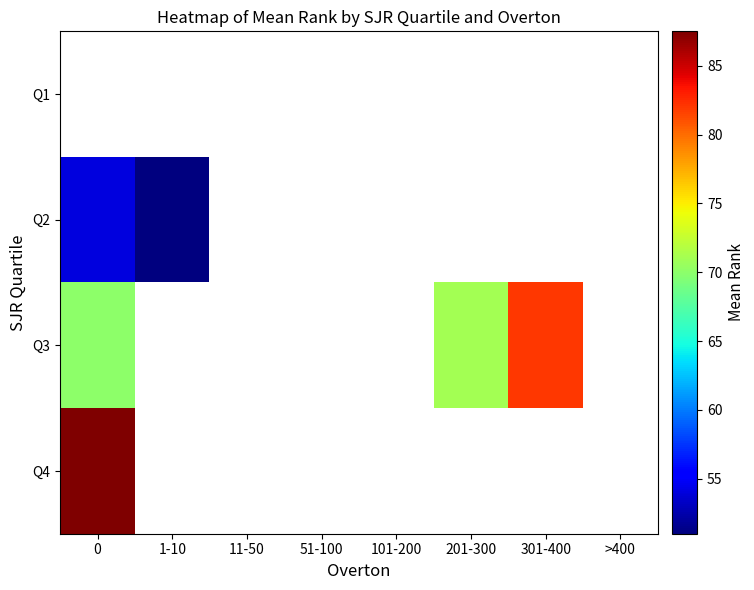

Which series has the widest spread of values?

Q3